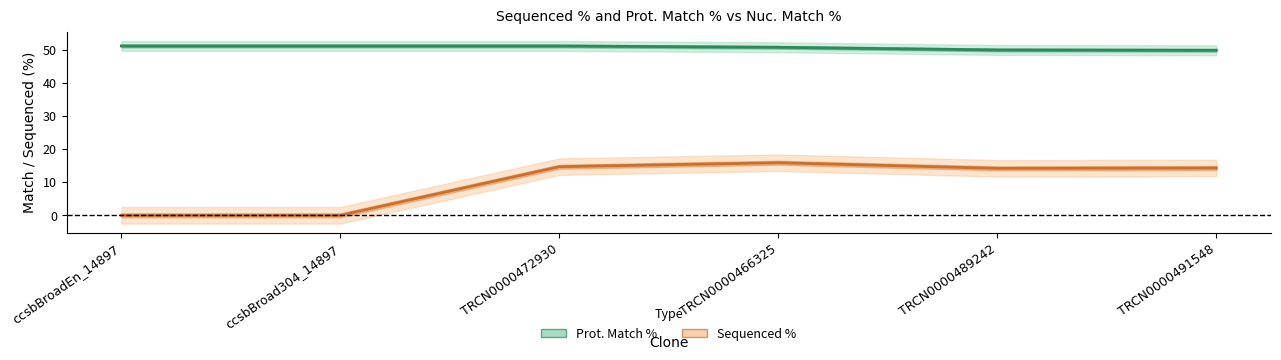

The value of Prot. Match % at TRCN0000466325 is 50.8. True or false?

True